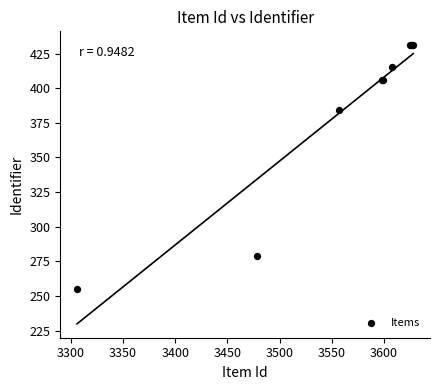

What Y value in the scatter plot is closest to 343?

384